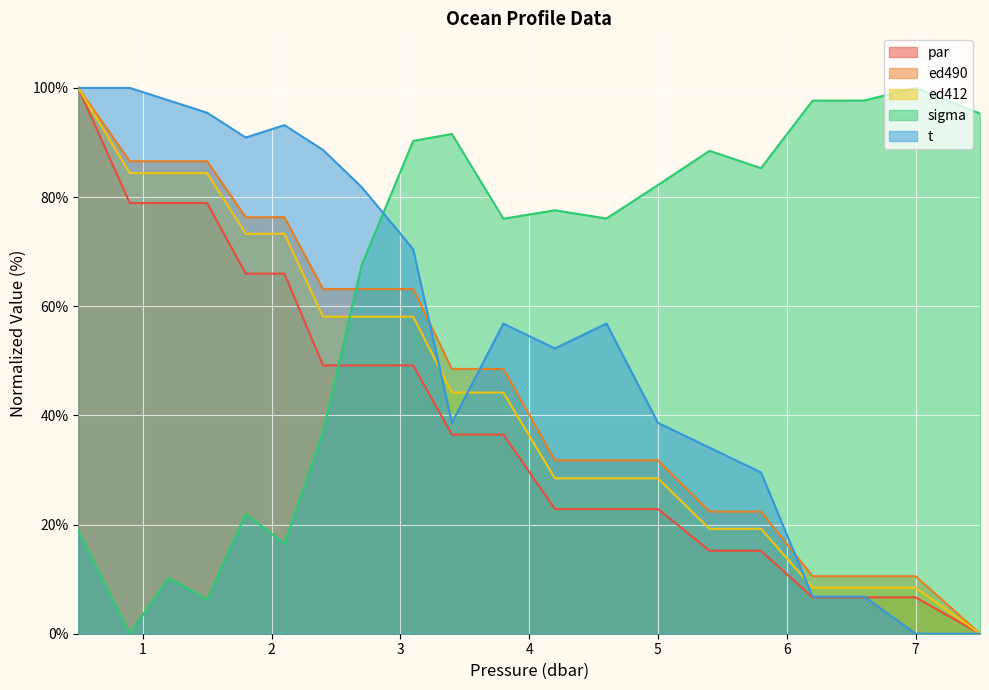

True or false: par has a value of 22.1 at 5.4.

False